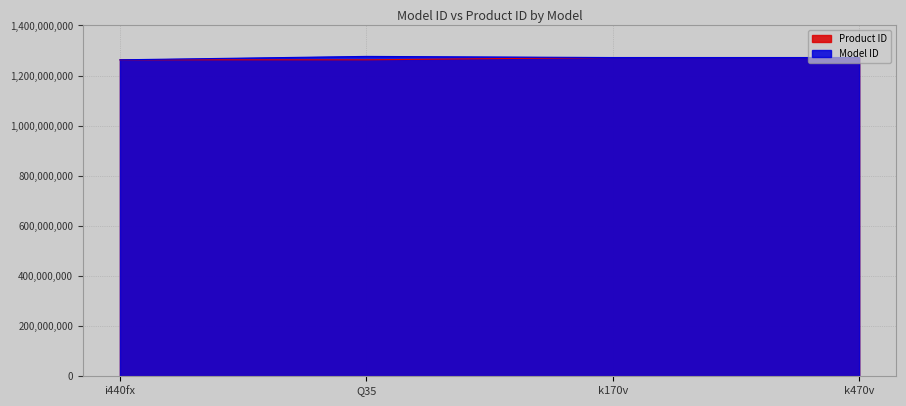

What are all the series names shown in the legend?

Product ID, Model ID